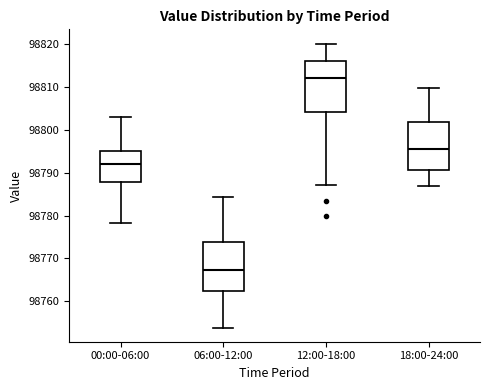

Reading left to right, read every box against the y-axis: the position of its median line, the range the box covers, and the ends of its whiskers. The values are not printed on the chart, so give them approximately, as read against the axis.

00:00-06:00: median 98792, box 98788 to 98795, whiskers 98778 to 98803
06:00-12:00: median 98767, box 98763 to 98774, whiskers 98754 to 98784
12:00-18:00: median 98812, box 98804 to 98816, whiskers 98787 to 98820
18:00-24:00: median 98796, box 98791 to 98802, whiskers 98787 to 98810